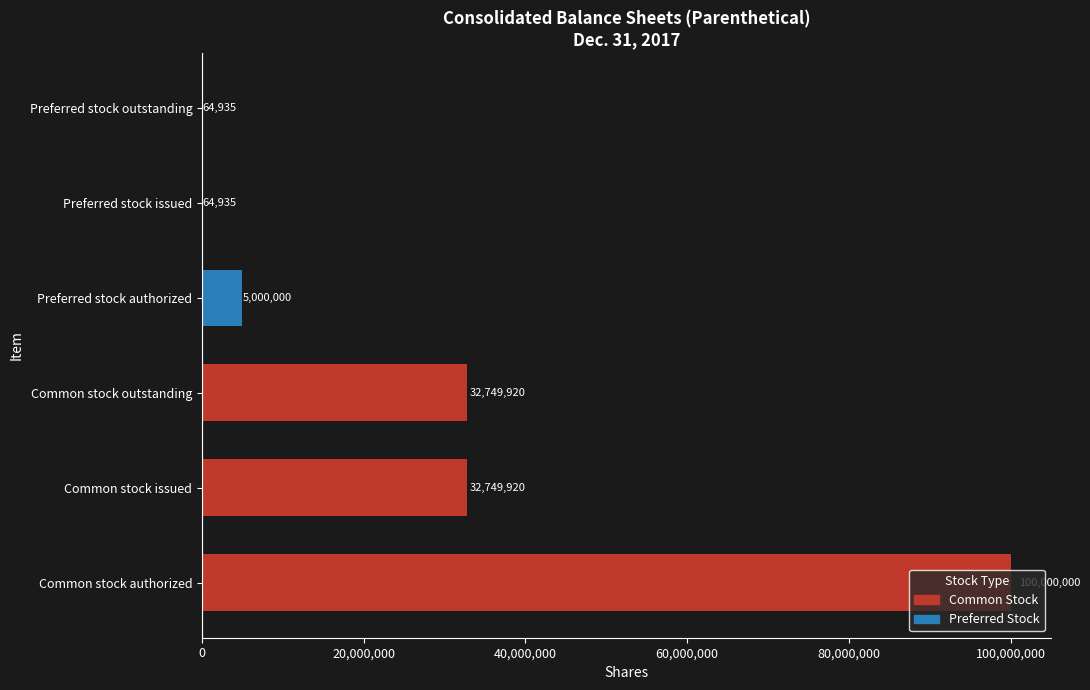

What is the average value?

28438285